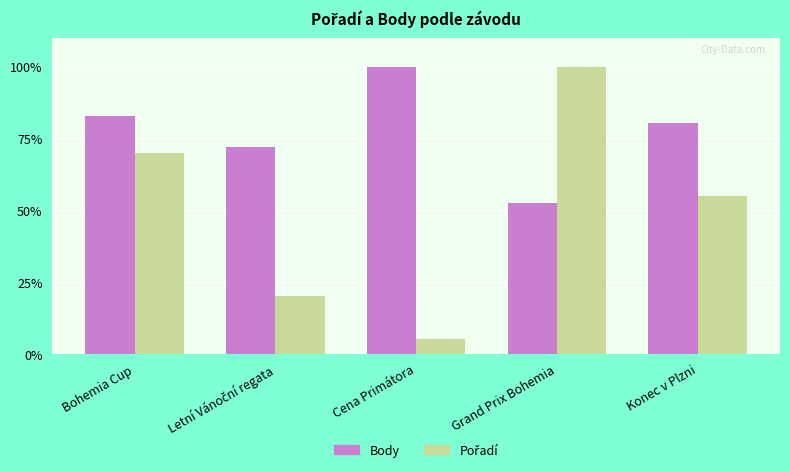

What is the maximum value shown in the chart?

100.0